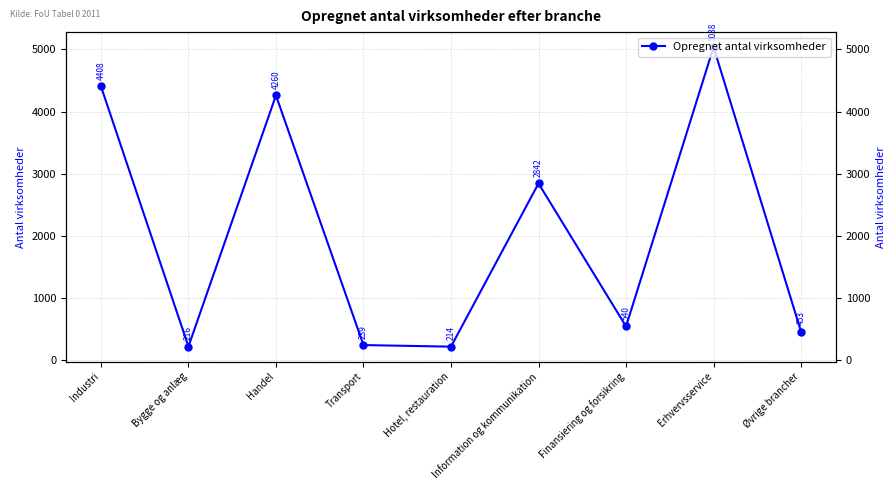

Reading left to right, what are all the values shown in this chart?

Industri=4408.0	Bygge og anlæg=216.0	Handel=4260.1	Transport=239.4	Hotel, restauration=214.0	Information og kommunikation=2842.0	Finansiering og forsikring=539.6	Erhvervsservice=5037.9	Øvrige brancher=453.0